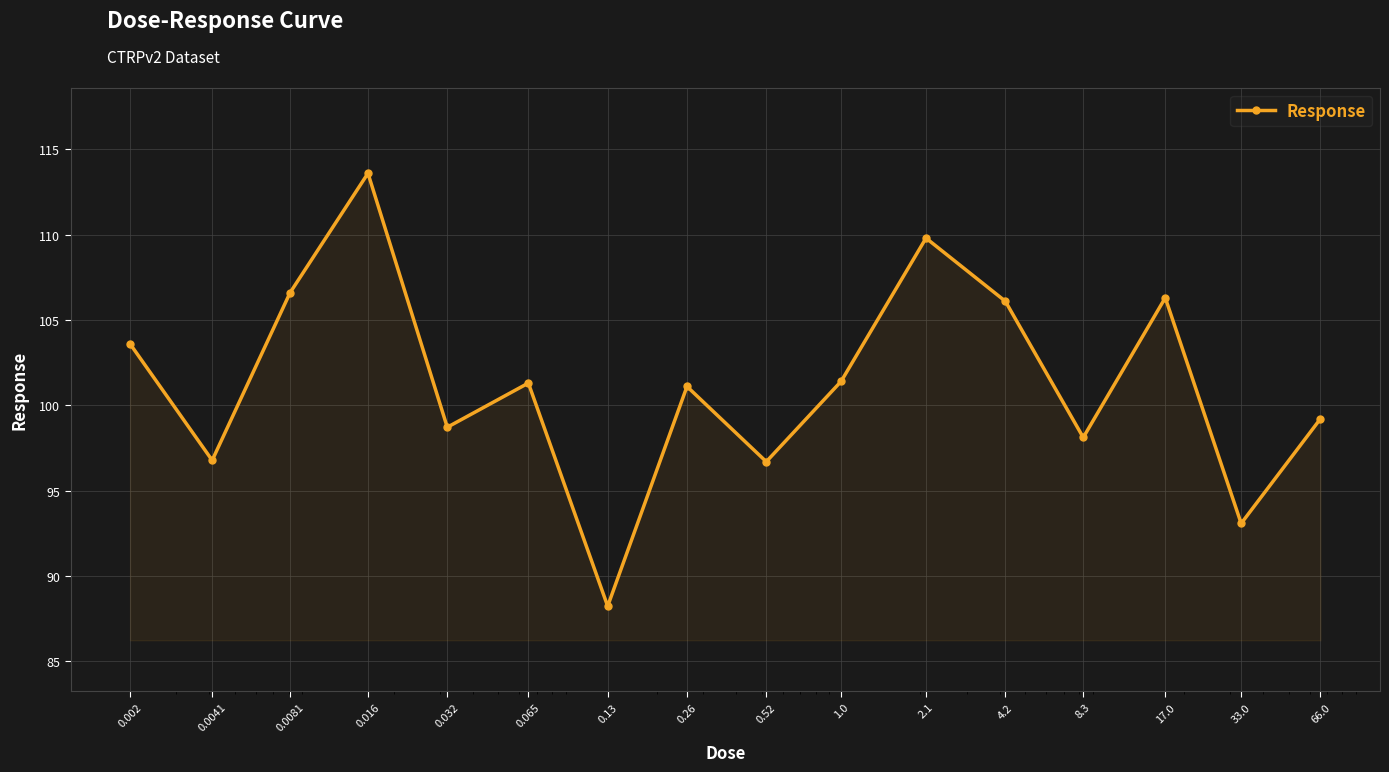

How many lines are shown in the chart?

1